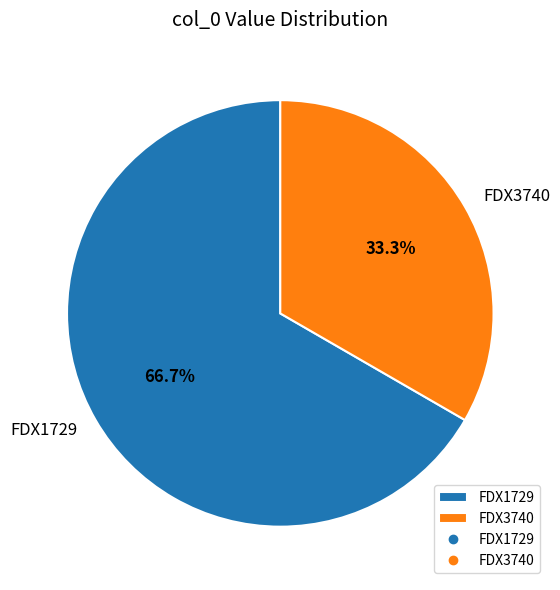

Which slice is the largest?

FDX1729